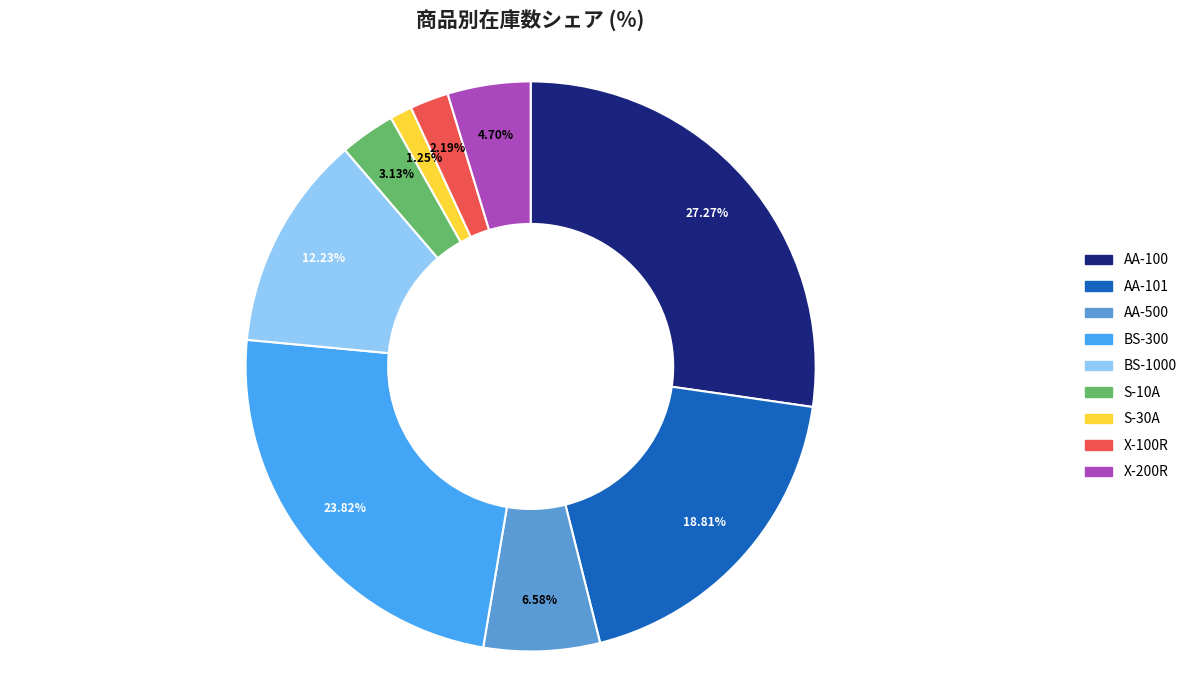

To the nearest percent, what is the combined percentage of X-100R and S-30A?

3%